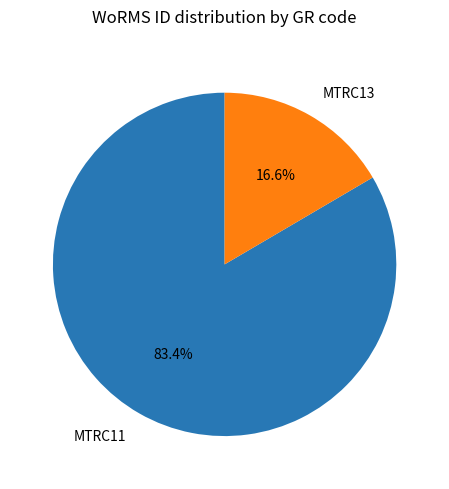

Approximately how many times larger is the value at MTRC11 compared to MTRC13?

5.0